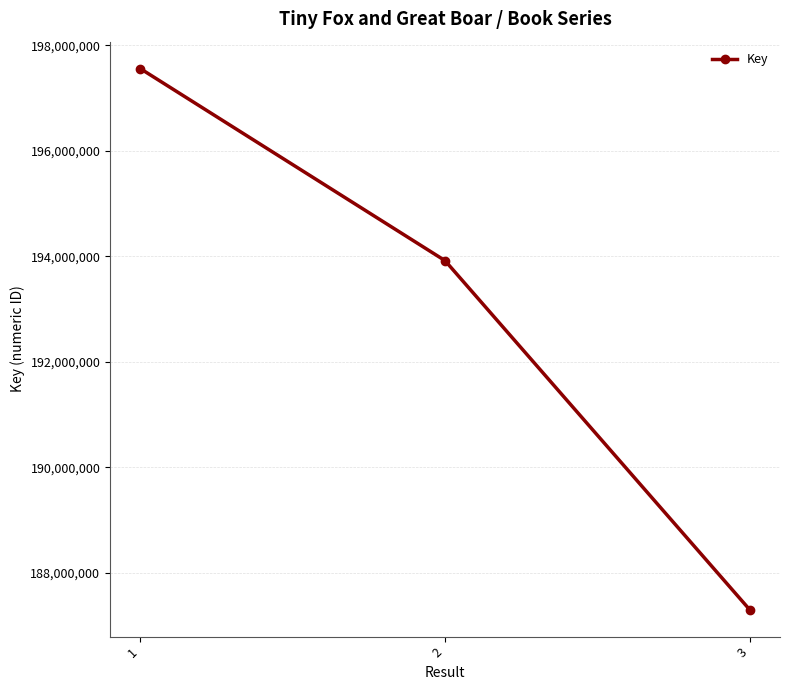

How many values are between 187305923 and 197555836?

3